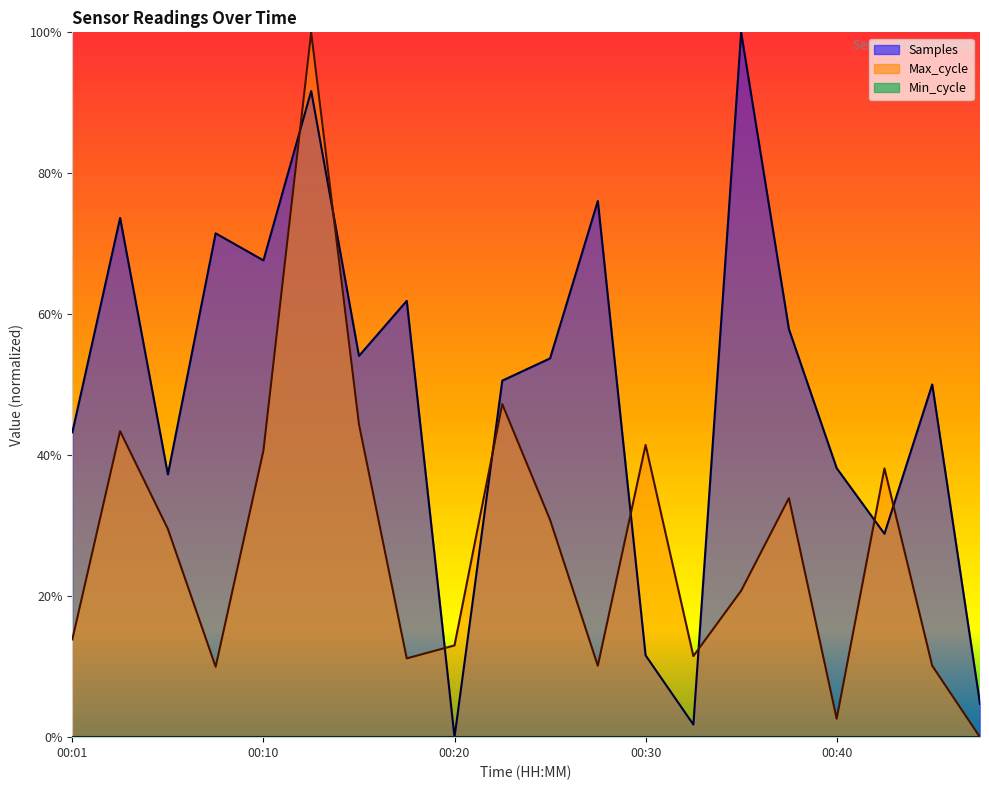

What is the greatest value displayed?

100.0